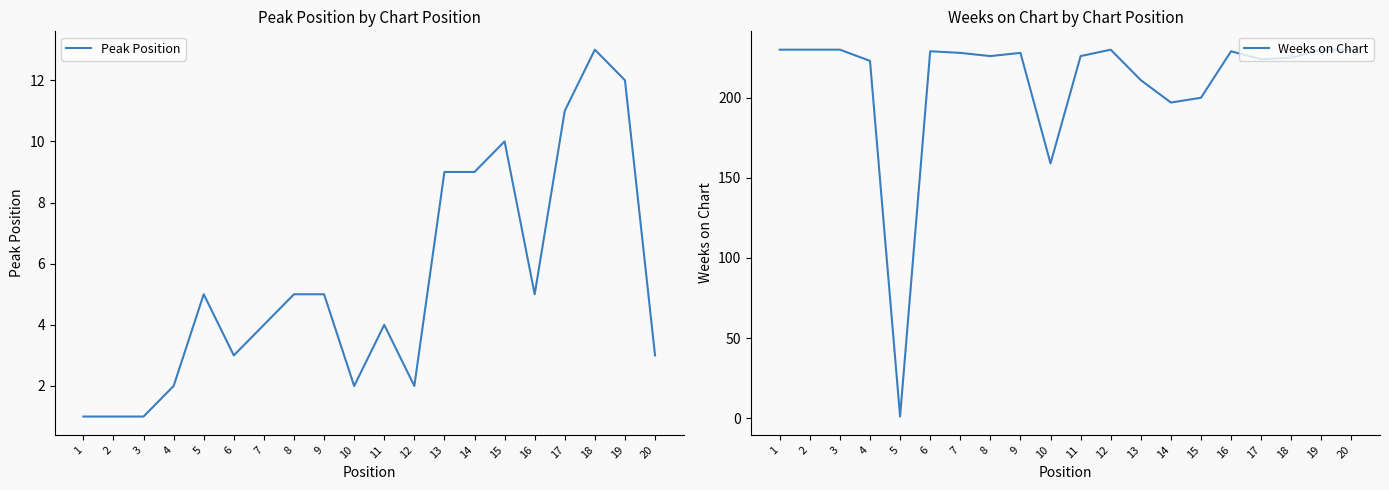

What is the highest value of the Weeks on Chart series?

230